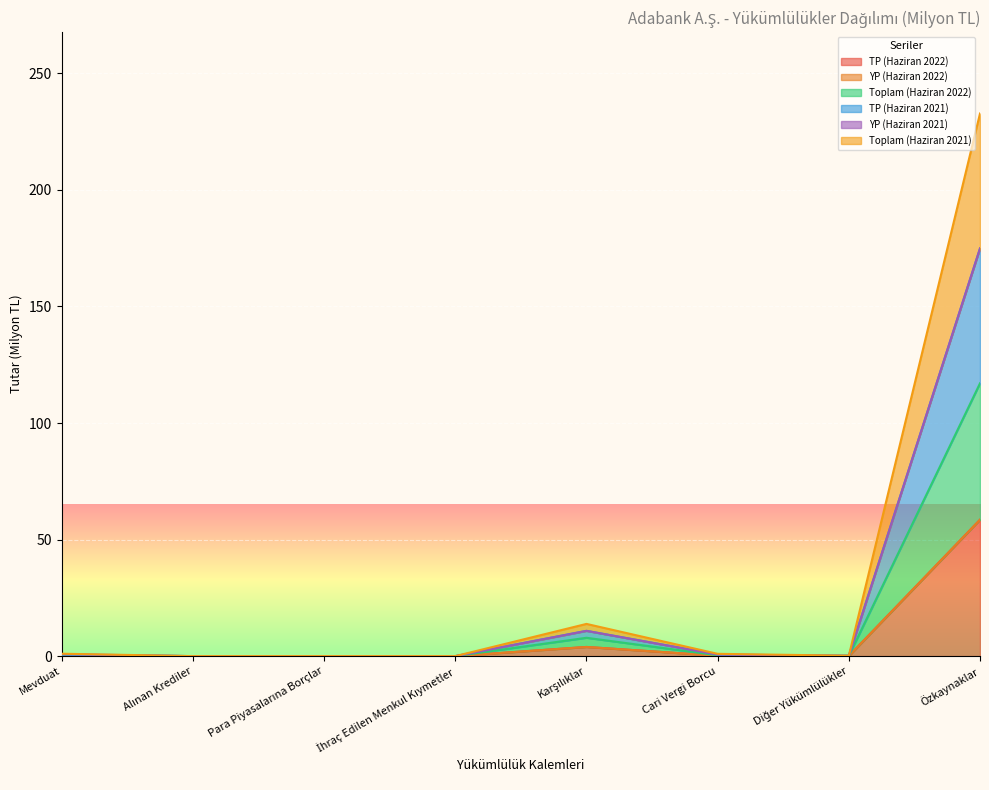

At which category is the sum across all series the highest?

Özkaynaklar